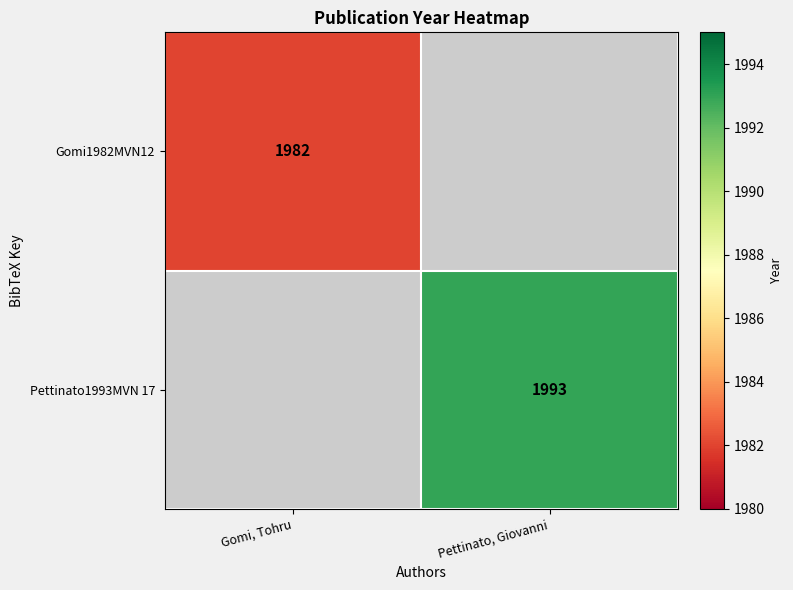

True or false: Pettinato1993MVN 17 has a value of 1993 at Pettinato, Giovanni.

True